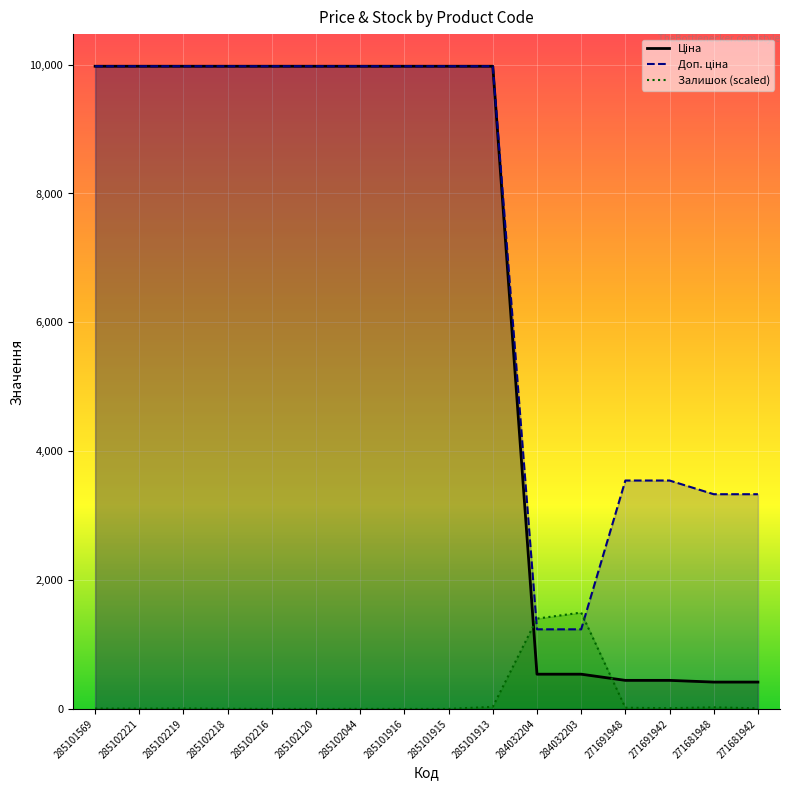

Which series has the widest spread of values?

Ціна